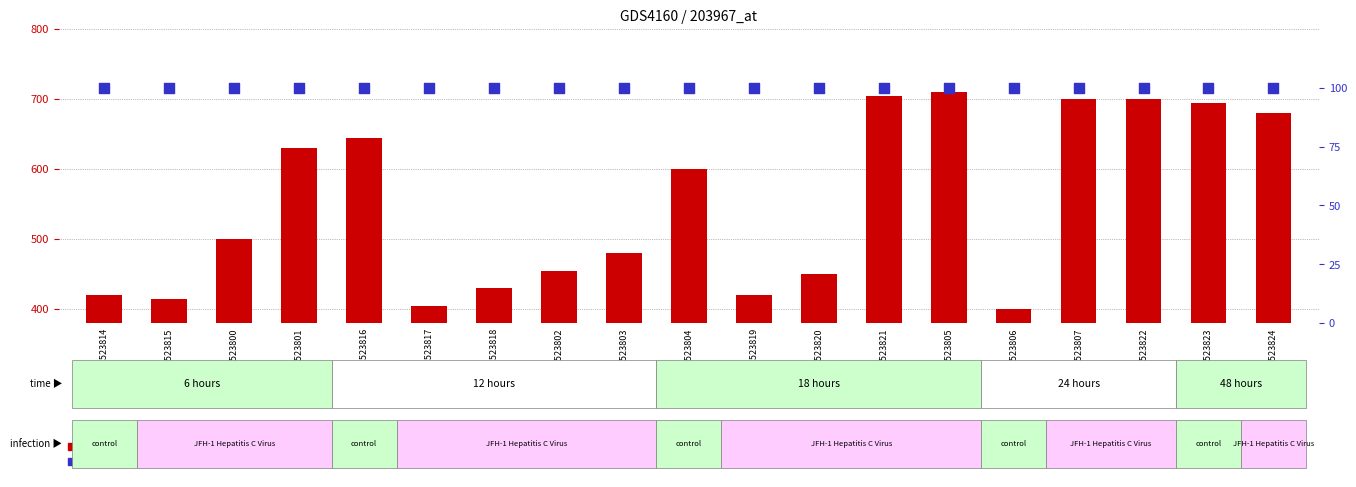

At which category is the sum across all series the highest?

GSM523805